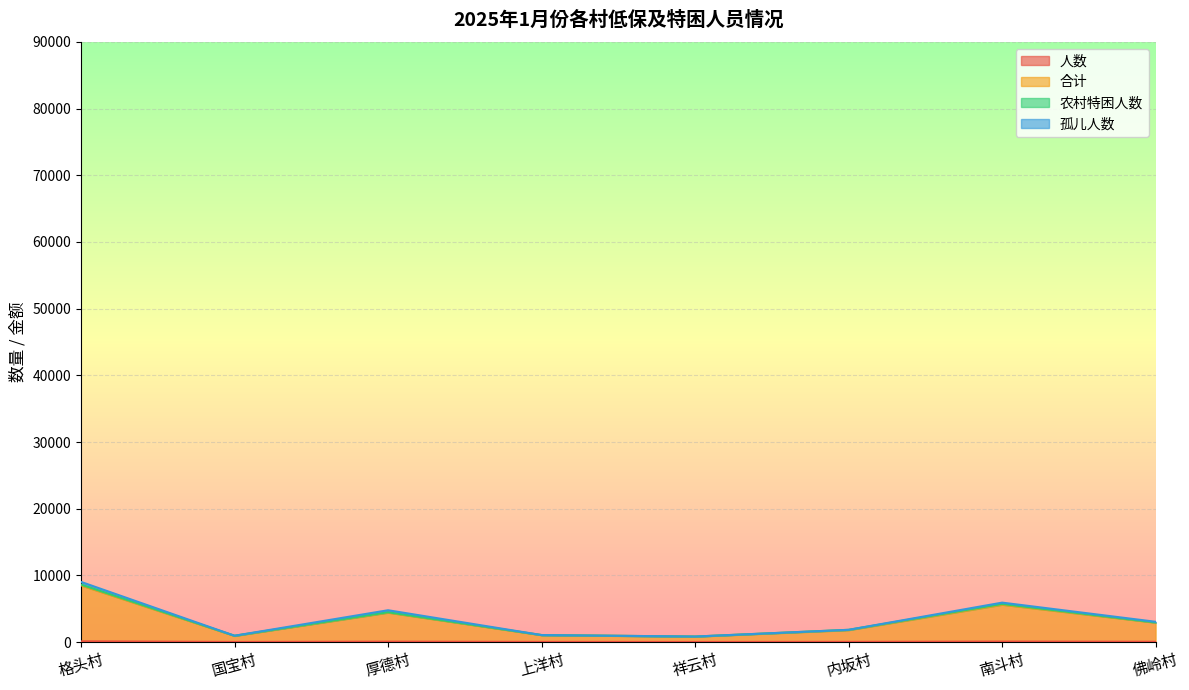

List the labels in order of 人数 value, largest first.

格头村, 南斗村, 厚德村, 佛岭村, 内坂村, 上洋村, 祥云村, 国宝村